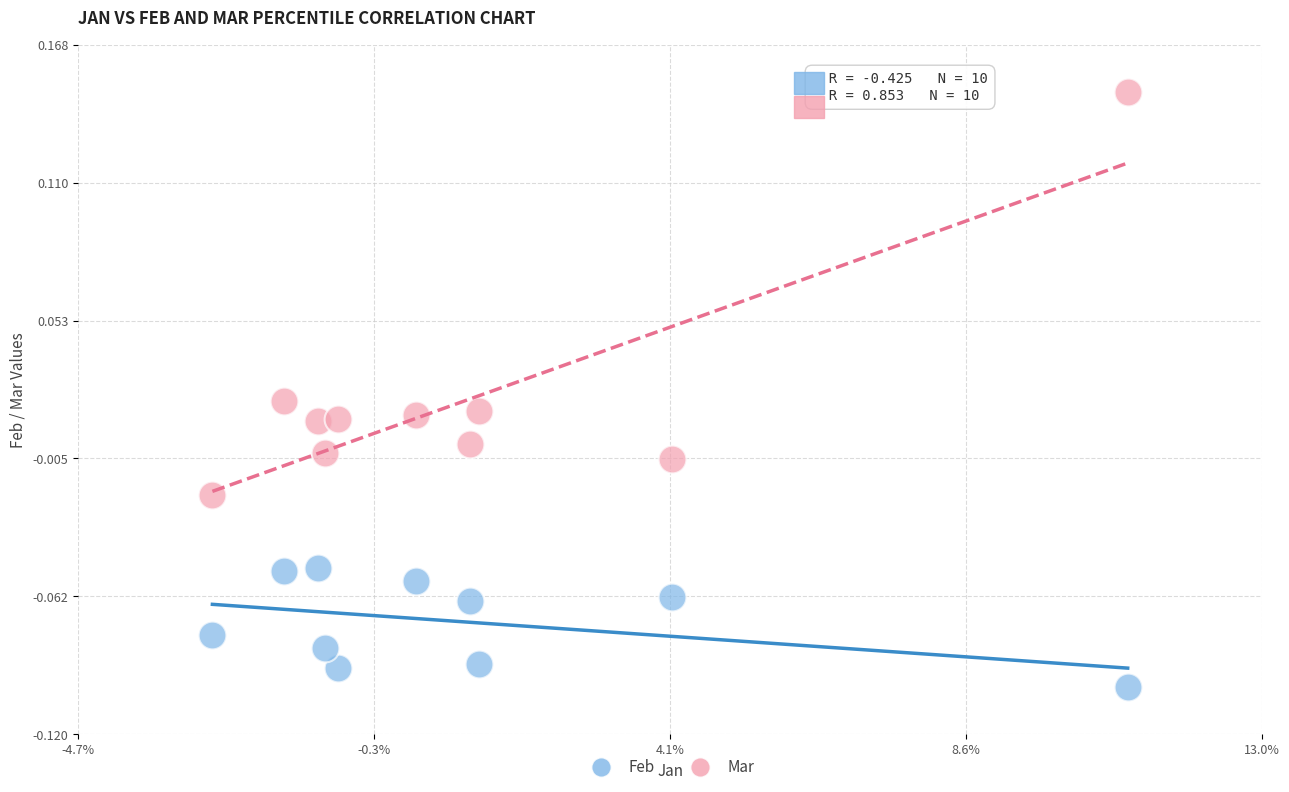

Which series reaches the minimum Y coordinate?

Feb